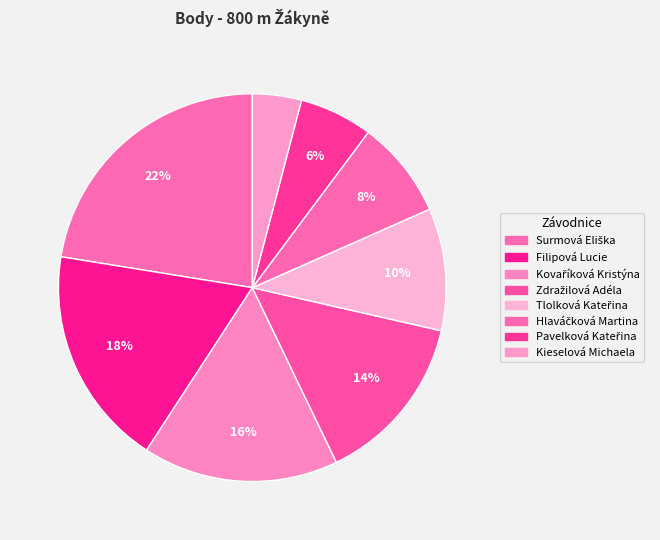

Is it true that Kovaříková Kristýna is 3% of the pie?

False